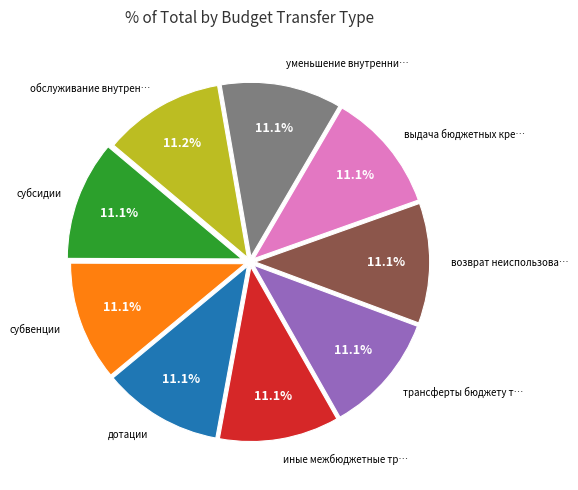

Is there any slice that represents more than half of the pie?

No